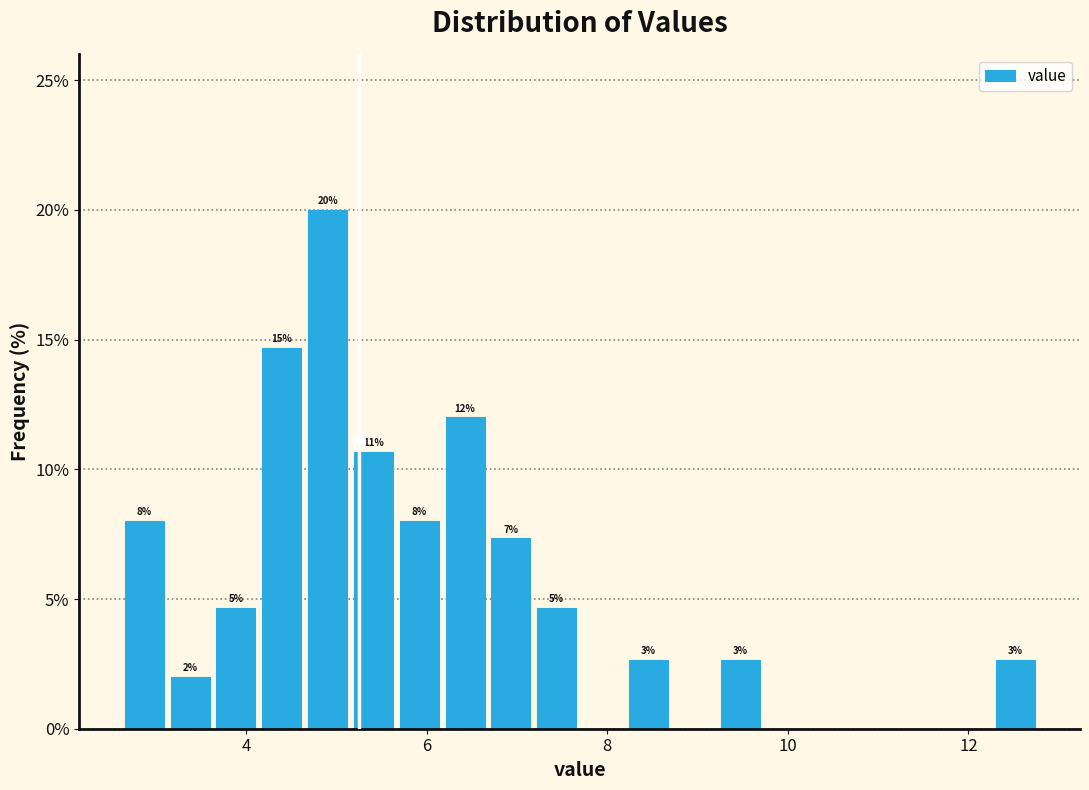

Read against the x-axis, roughly where is the centre of the tallest bar?

5.0